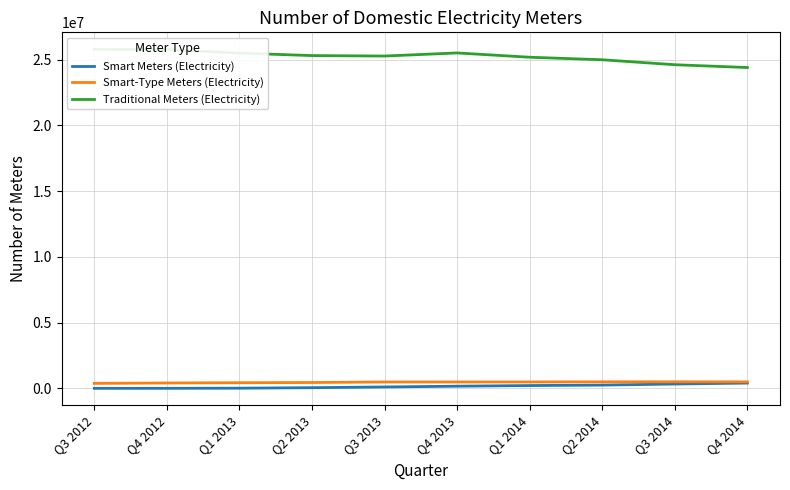

What are all the series names shown in the legend?

Smart Meters (Electricity), Smart-Type Meters (Electricity), Traditional Meters (Electricity)